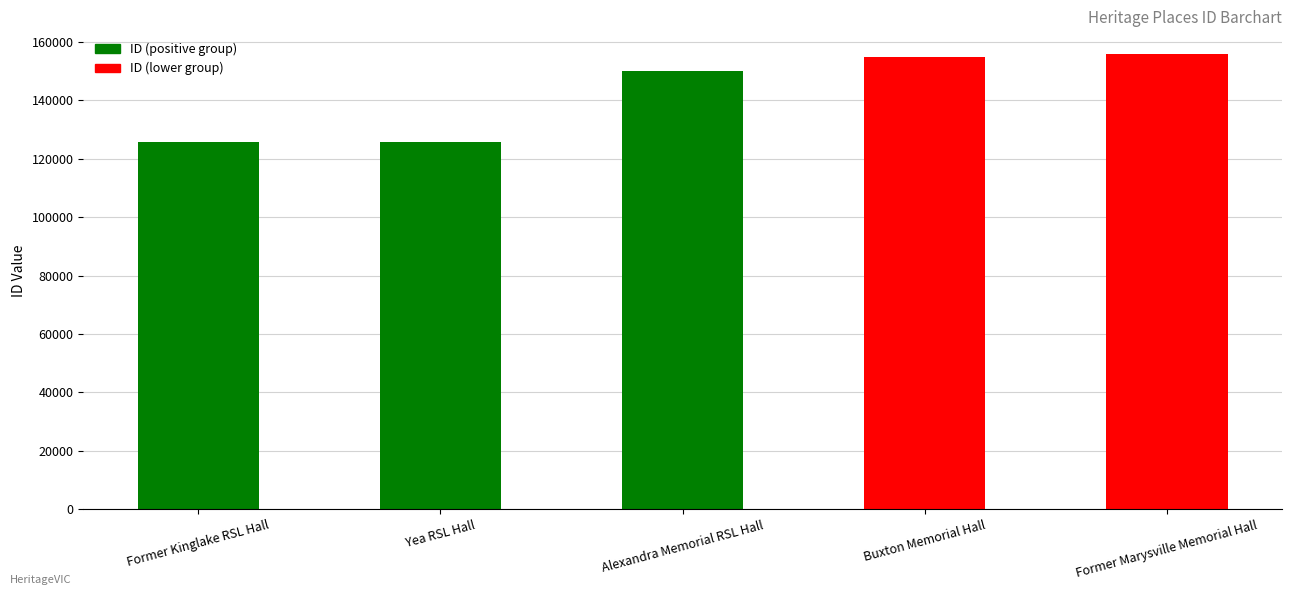

What position from the left is Buxton Memorial Hall?

4